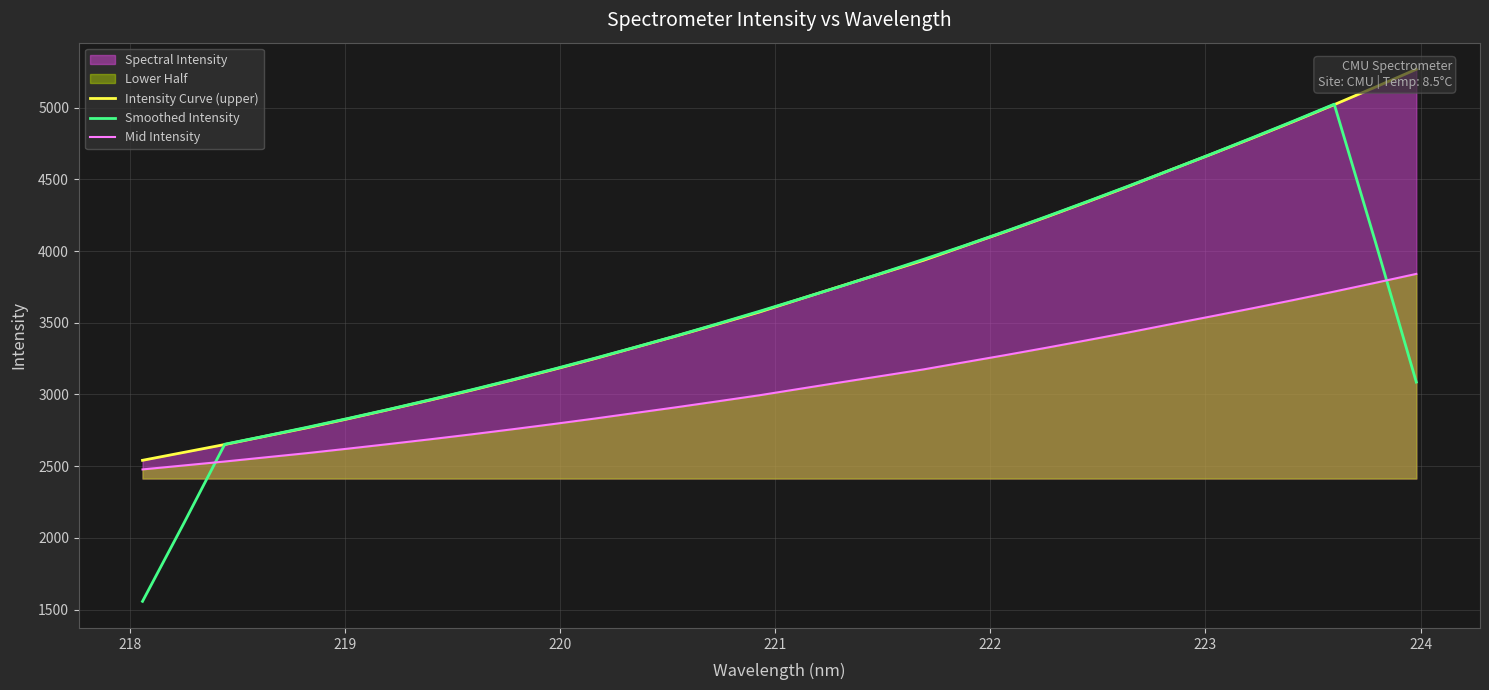

True or false: Mid Intensity and Smoothed Intensity cross at least once.

True